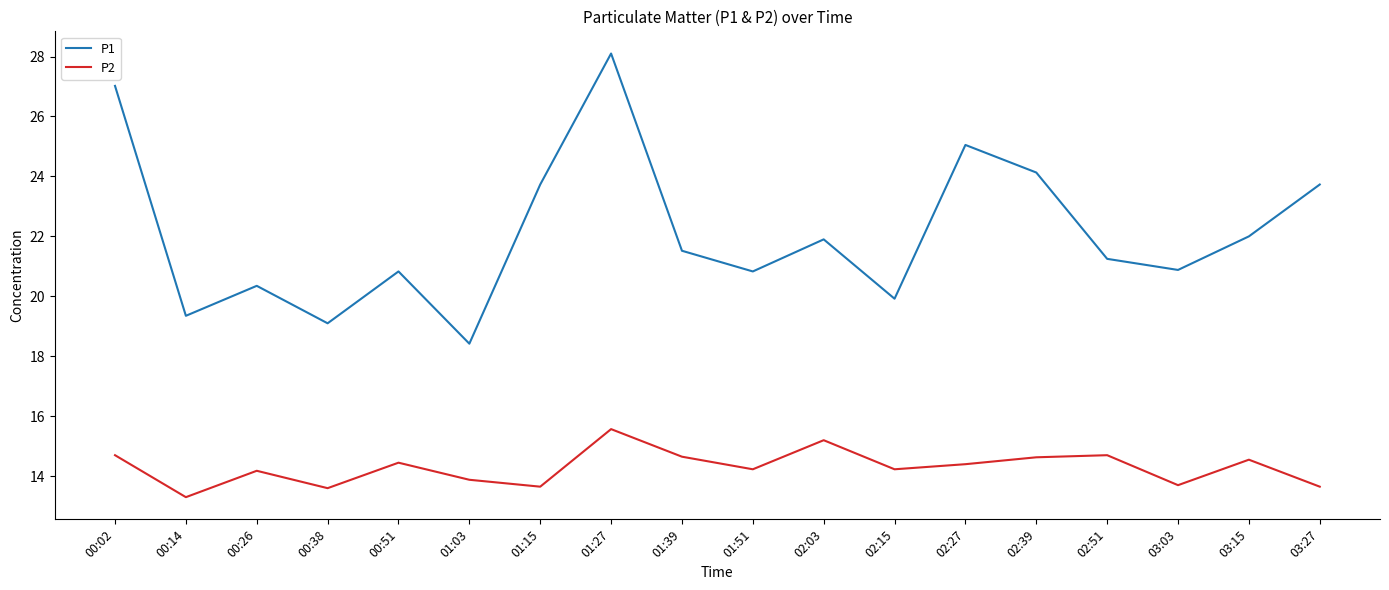

True or false: P2 and P1 intersect in this chart.

False